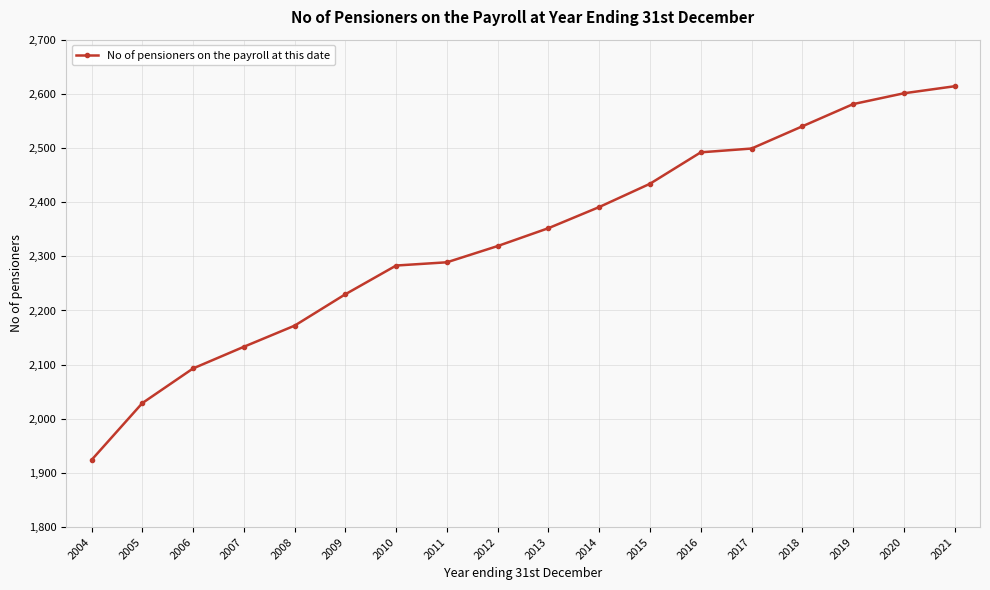

What is the ratio of the value at 2014 to the value at 2013?

1.0